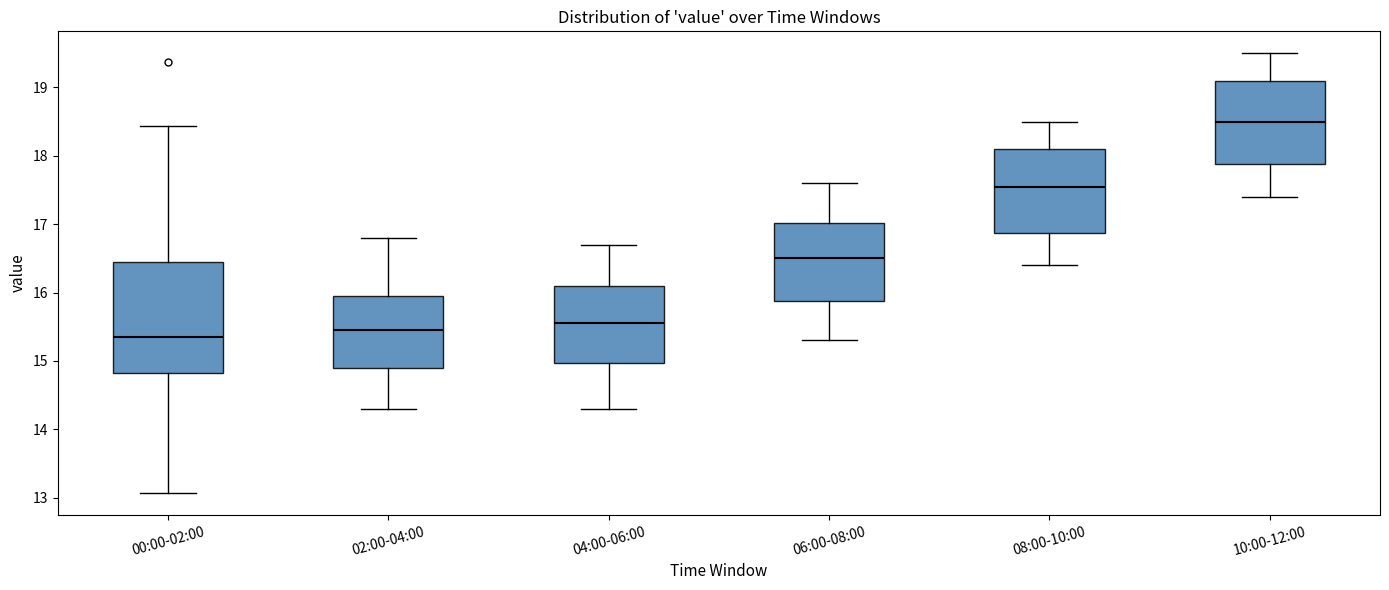

Reading left to right, read every box against the y-axis: the position of its median line, the range the box covers, and the ends of its whiskers. The values are not printed on the chart, so give them approximately, as read against the axis.

00:00-02:00: median 15.4, box 14.8 to 16.4, whiskers 13.1 to 18.4
02:00-04:00: median 15.5, box 14.9 to 16.0, whiskers 14.3 to 16.8
04:00-06:00: median 15.6, box 15.0 to 16.1, whiskers 14.3 to 16.7
06:00-08:00: median 16.5, box 15.9 to 17.0, whiskers 15.3 to 17.6
08:00-10:00: median 17.6, box 16.9 to 18.1, whiskers 16.4 to 18.5
10:00-12:00: median 18.5, box 17.9 to 19.1, whiskers 17.4 to 19.5